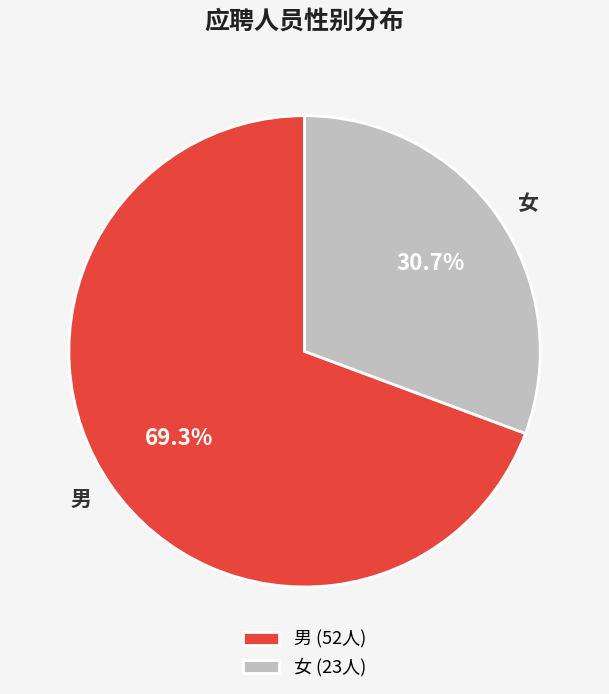

The 女 slice represents 36% of the pie. True or false?

False